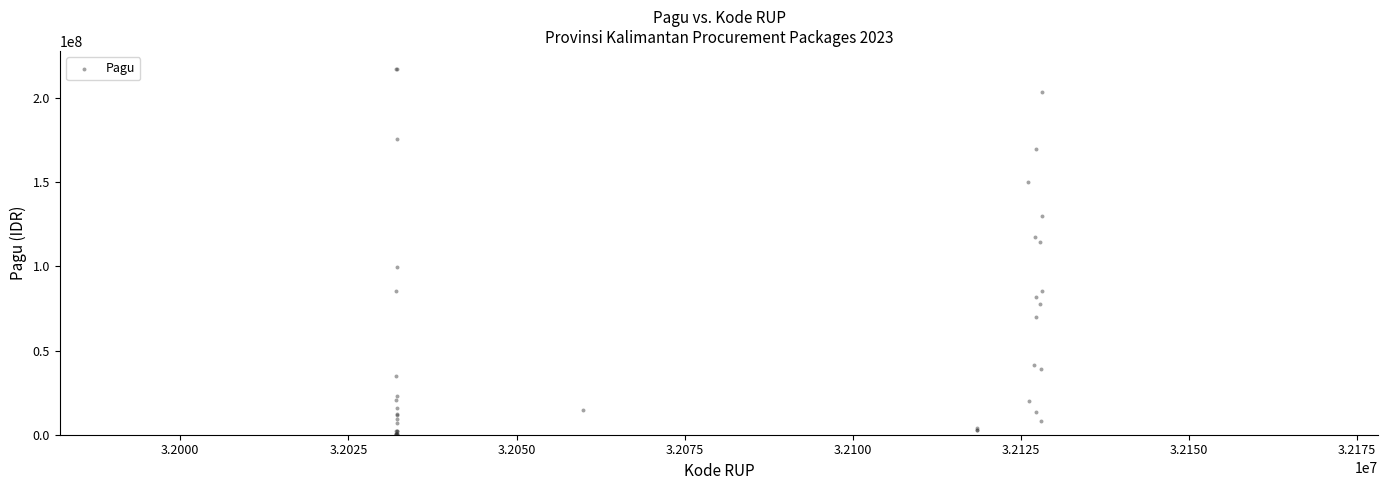

What Y value in the scatter plot is closest to 108830000?

114296000